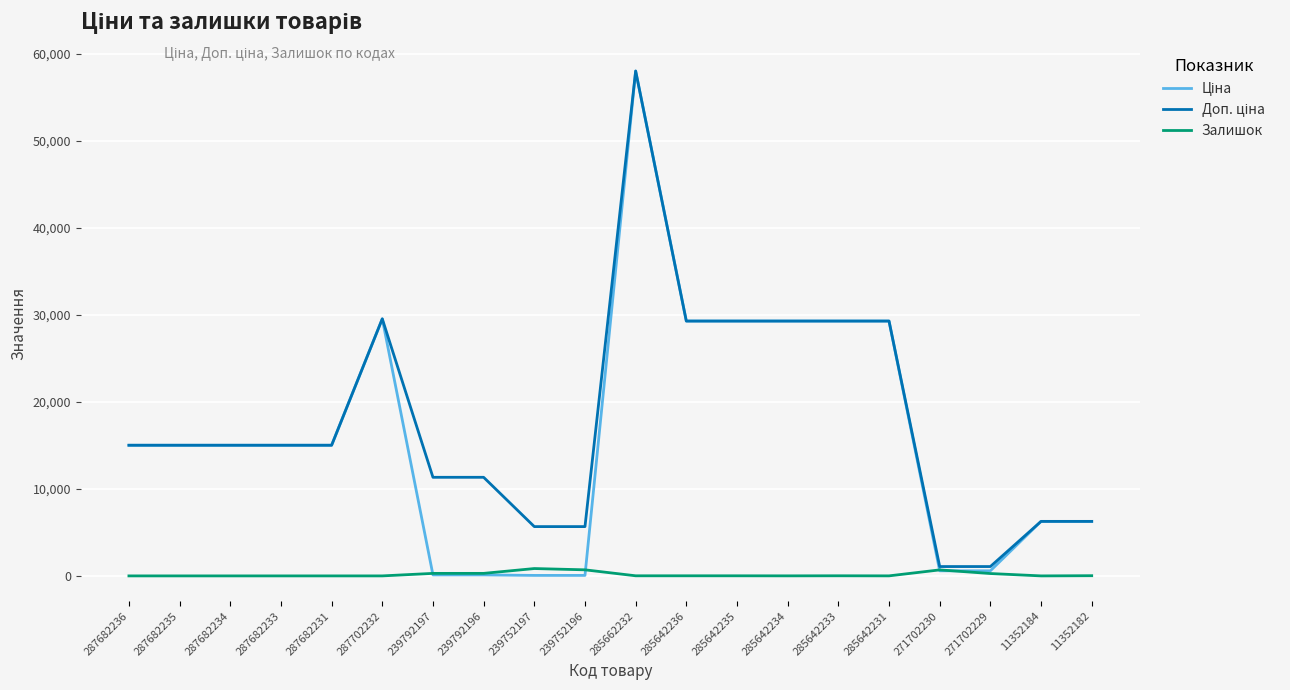

What is the difference between the highest and lowest values at 287682236?

15019.2